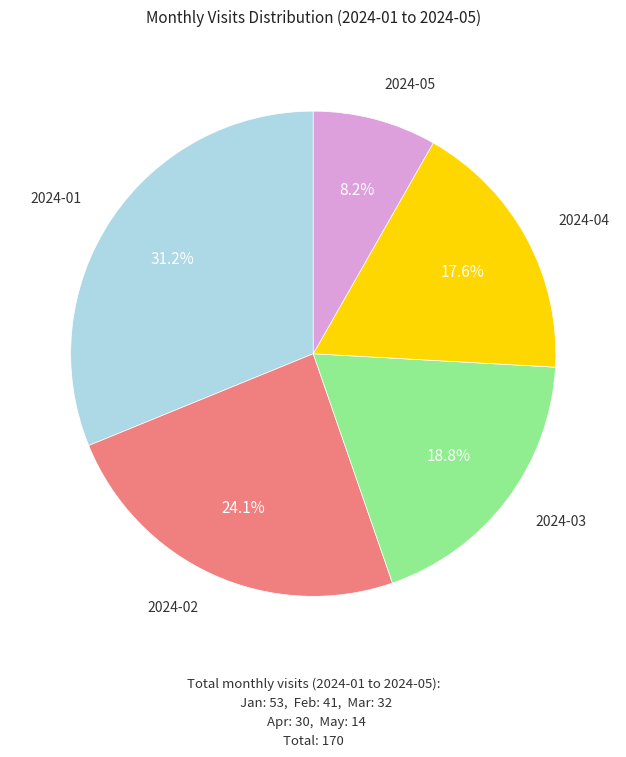

Is it true that 2024-05 is 8% of the pie?

True